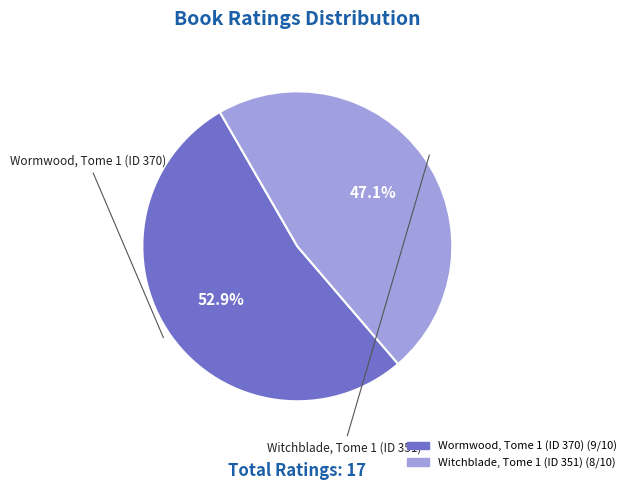

To the nearest percent, what percentage of the pie is Witchblade, Tome 1 (ID 351)?

47%